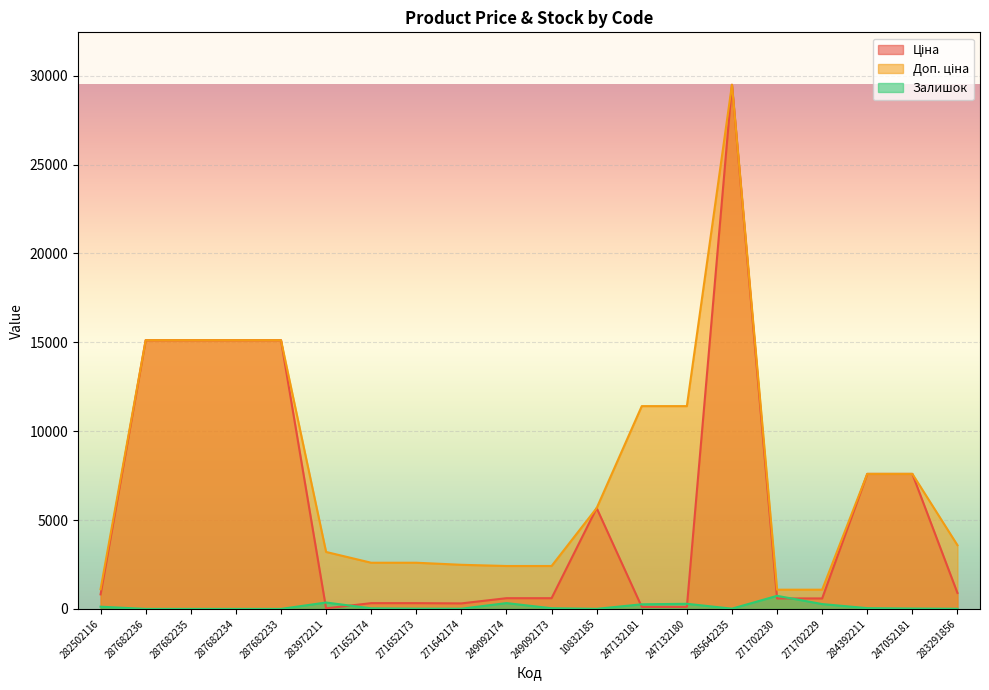

What is the difference between the maximum and minimum values in the Доп. ціна series?

28409.8